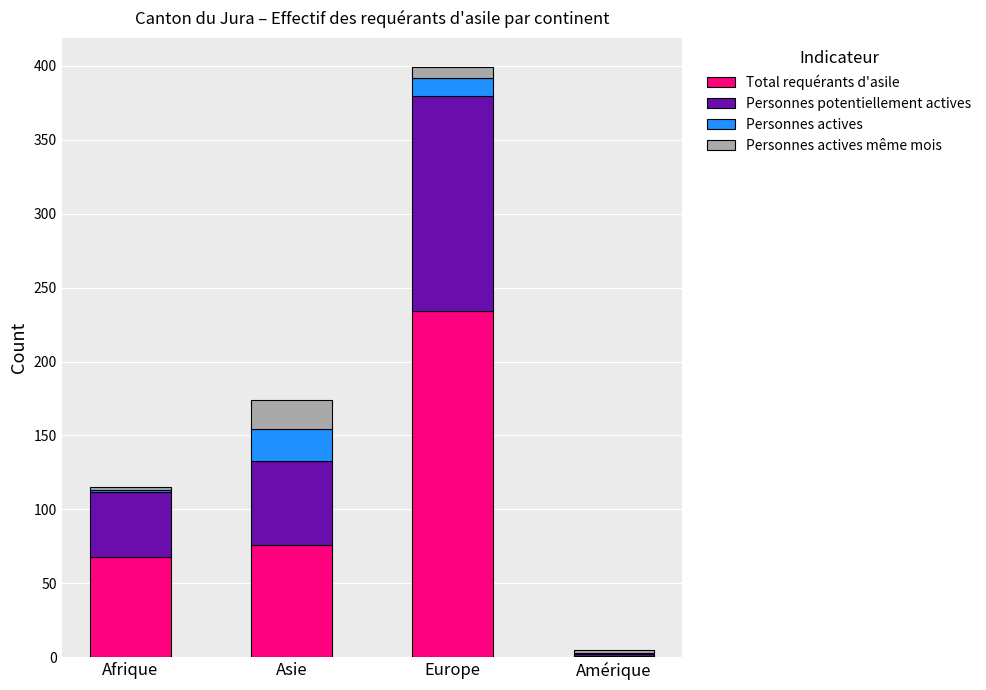

What is the sum of all Total requérants d'asile values?

379